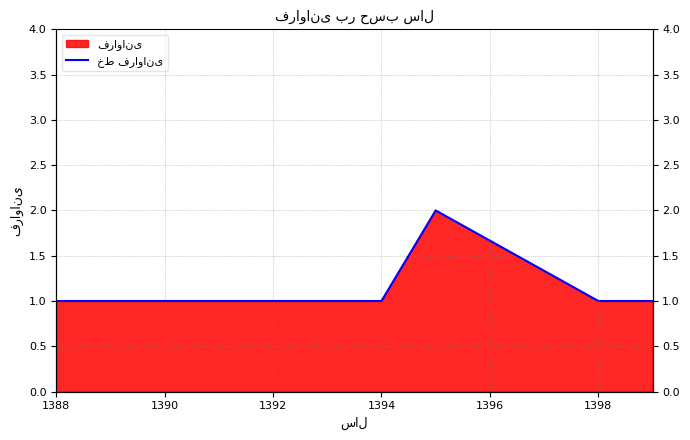

Does the chart have visible grid lines?

Yes